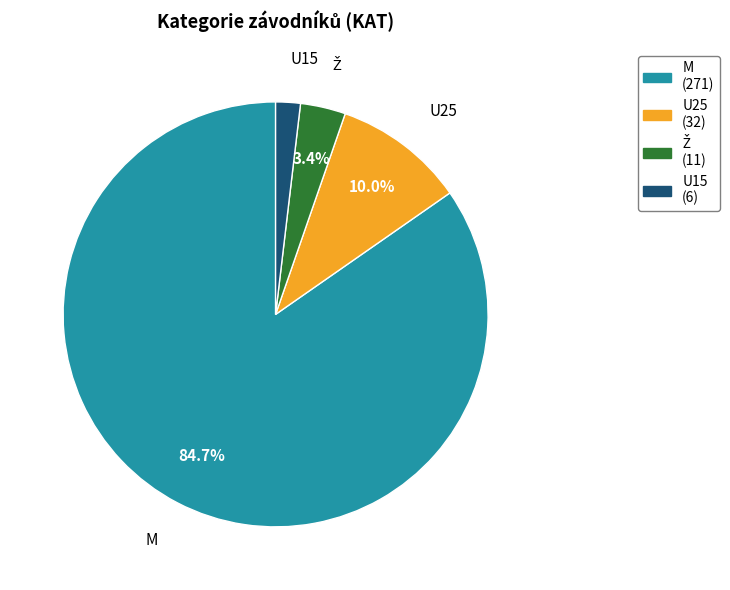

What is the largest slice in the pie chart?

M